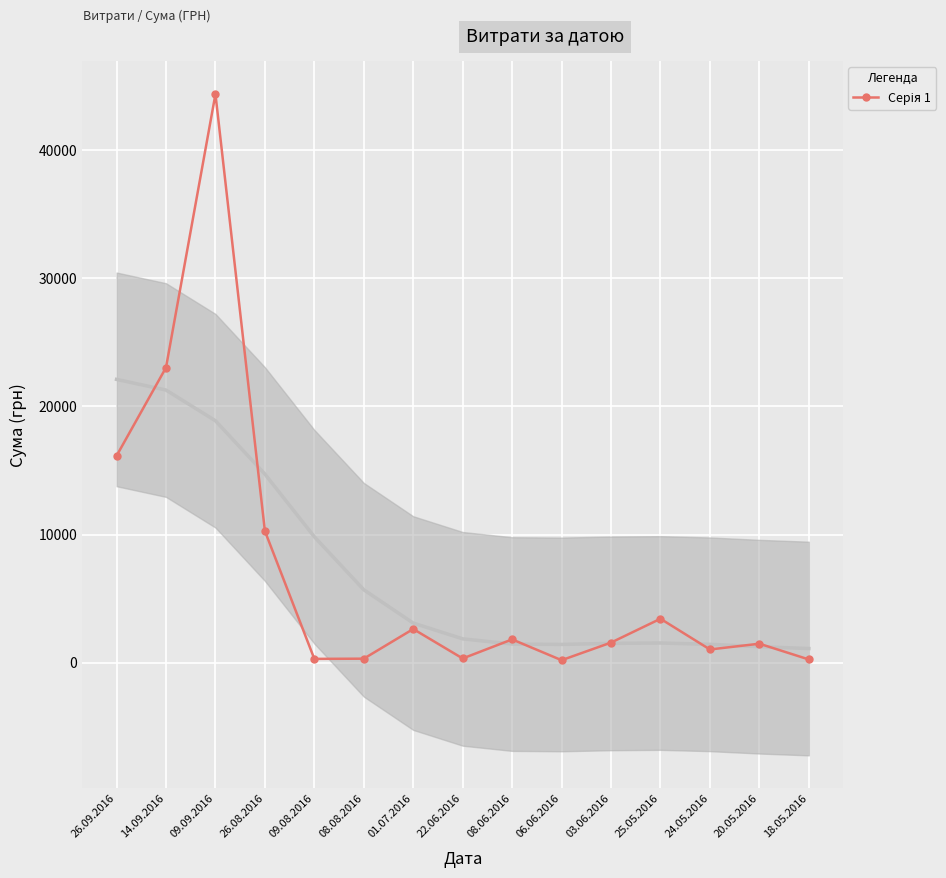

List the labels in order of value, largest first.

09.09.2016, 14.09.2016, 26.09.2016, 26.08.2016, 25.05.2016, 01.07.2016, 08.06.2016, 03.06.2016, 20.05.2016, 24.05.2016, 22.06.2016, 08.08.2016, 09.08.2016, 18.05.2016, 06.06.2016